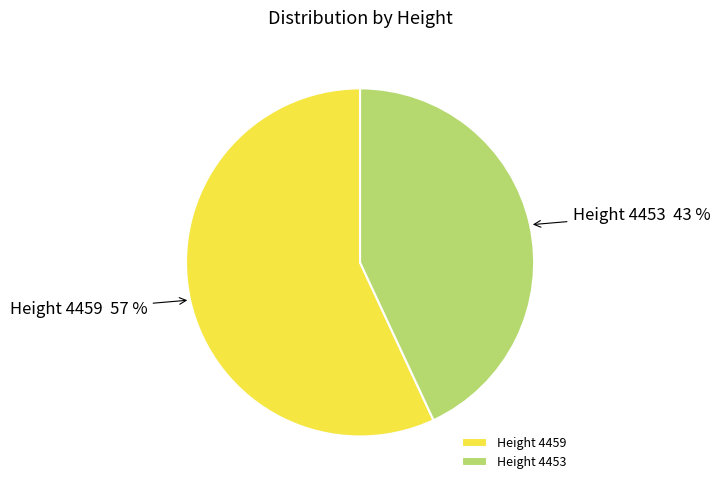

Which slice is the largest?

Height 4459